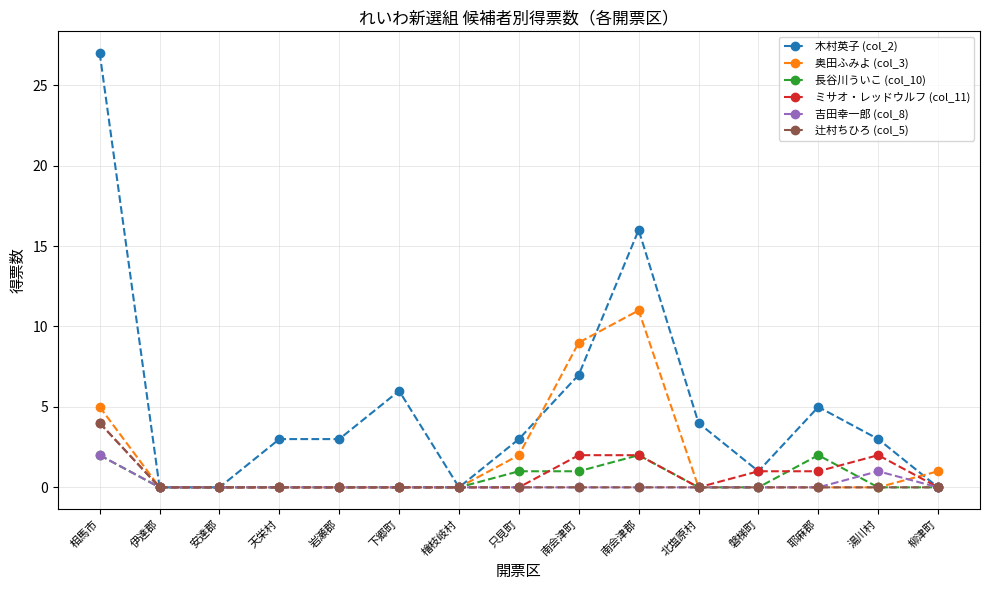

Reading left to right, extract all data points from this chart.

木村英子 (col_2): 相馬市=27	伊達郡=0	安達郡=0	天栄村=3	岩瀬郡=3	下郷町=6	檜枝岐村=0	只見町=3	南会津町=7	南会津郡=16	北塩原村=4	磐梯町=1	耶麻郡=5	湯川村=3	柳津町=0
奥田ふみよ (col_3): 相馬市=5	伊達郡=0	安達郡=0	天栄村=0	岩瀬郡=0	下郷町=0	檜枝岐村=0	只見町=2	南会津町=9	南会津郡=11	北塩原村=0	磐梯町=0	耶麻郡=0	湯川村=0	柳津町=1
長谷川ういこ (col_10): 相馬市=2	伊達郡=0	安達郡=0	天栄村=0	岩瀬郡=0	下郷町=0	檜枝岐村=0	只見町=1	南会津町=1	南会津郡=2	北塩原村=0	磐梯町=0	耶麻郡=2	湯川村=0	柳津町=0
ミサオ・レッドウルフ (col_11): 相馬市=4	伊達郡=0	安達郡=0	天栄村=0	岩瀬郡=0	下郷町=0	檜枝岐村=0	只見町=0	南会津町=2	南会津郡=2	北塩原村=0	磐梯町=1	耶麻郡=1	湯川村=2	柳津町=0
吉田幸一郎 (col_8): 相馬市=2	伊達郡=0	安達郡=0	天栄村=0	岩瀬郡=0	下郷町=0	檜枝岐村=0	只見町=0	南会津町=0	南会津郡=0	北塩原村=0	磐梯町=0	耶麻郡=0	湯川村=1	柳津町=0
辻村ちひろ (col_5): 相馬市=4	伊達郡=0	安達郡=0	天栄村=0	岩瀬郡=0	下郷町=0	檜枝岐村=0	只見町=0	南会津町=0	南会津郡=0	北塩原村=0	磐梯町=0	耶麻郡=0	湯川村=0	柳津町=0